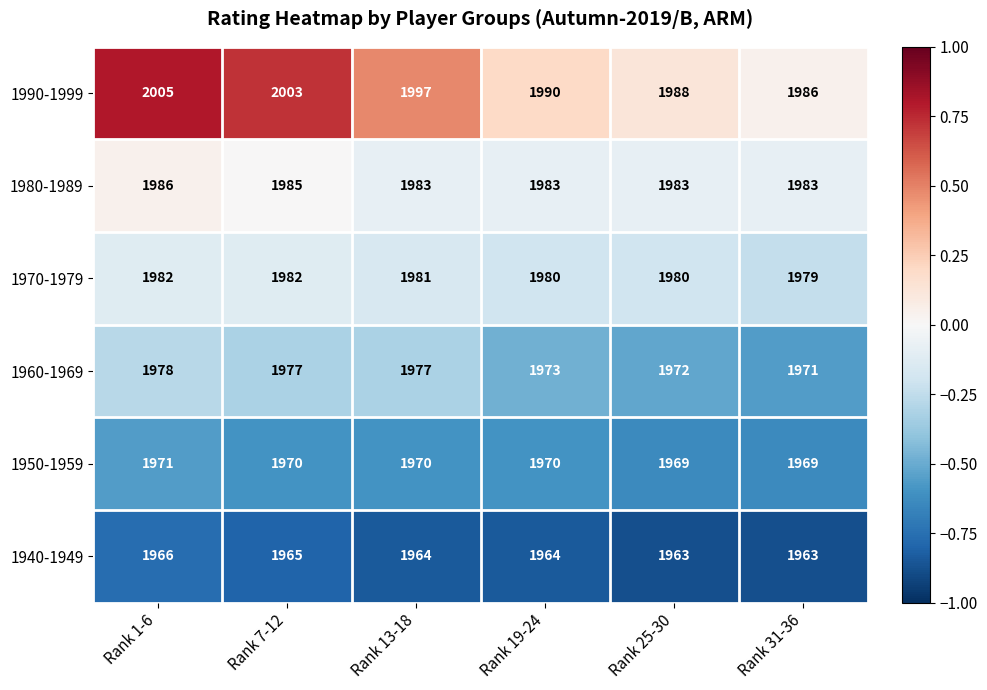

Between Rank 7-12 and Rank 13-18, which series saw the biggest shift?

1990-1999